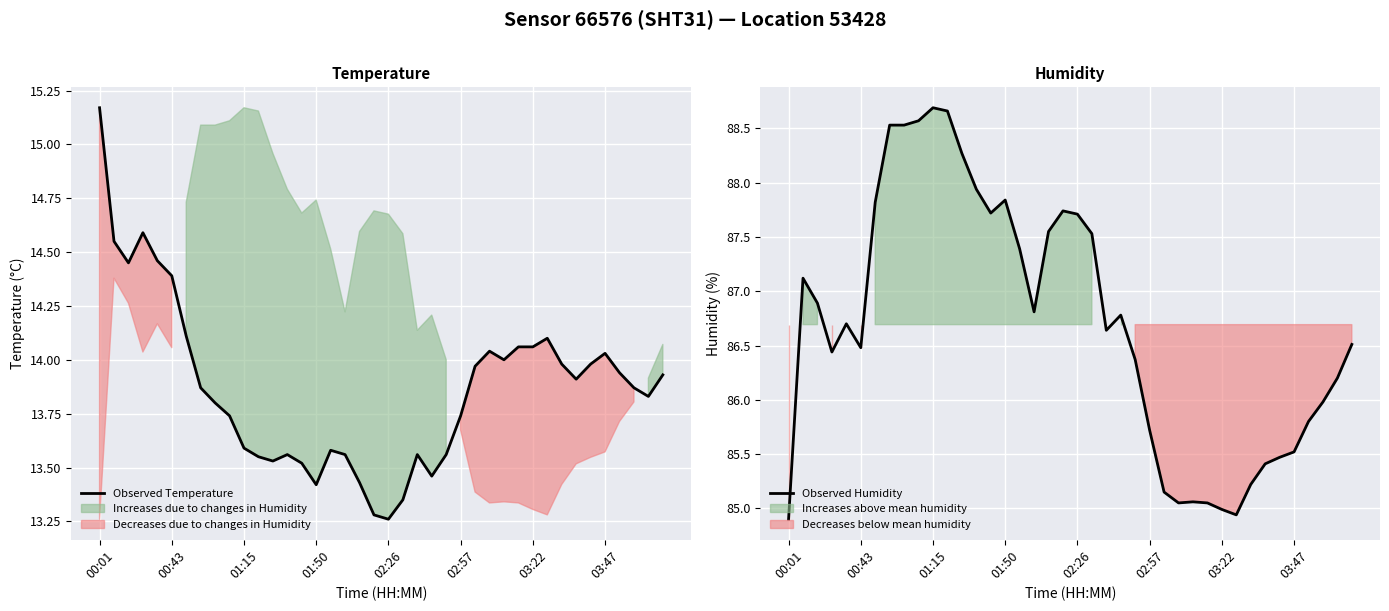

What is the lowest value of the Observed Humidity series?

84.9